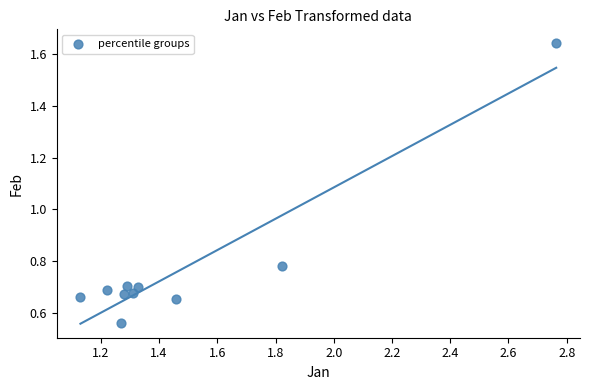

What is the average X value?

1.5